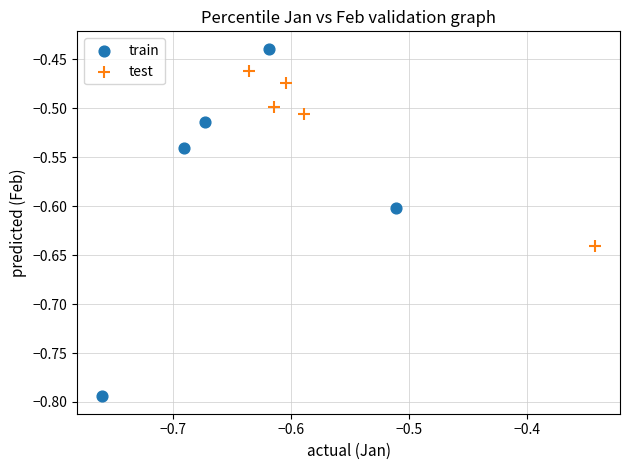

Which series reaches the maximum Y coordinate?

train